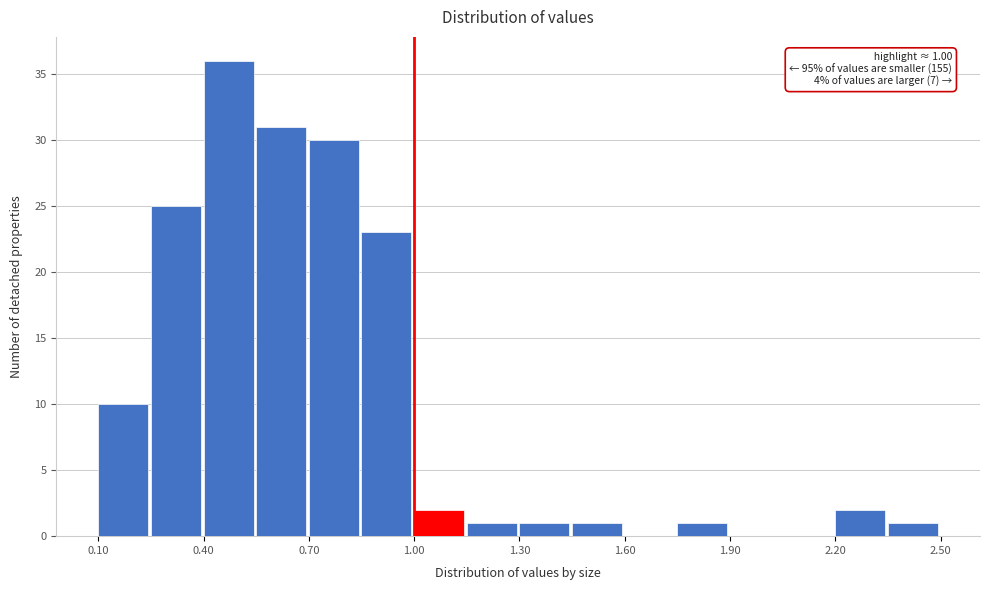

Around what value on the x-axis is the tallest bar? Give the approximate position of its centre, as read against the axis.

0.45